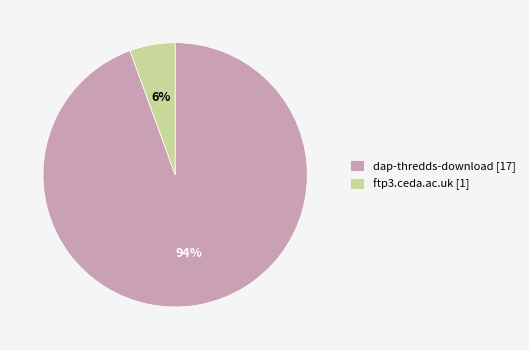

Which category has the smallest portion of the pie?

ftp3.ceda.ac.uk